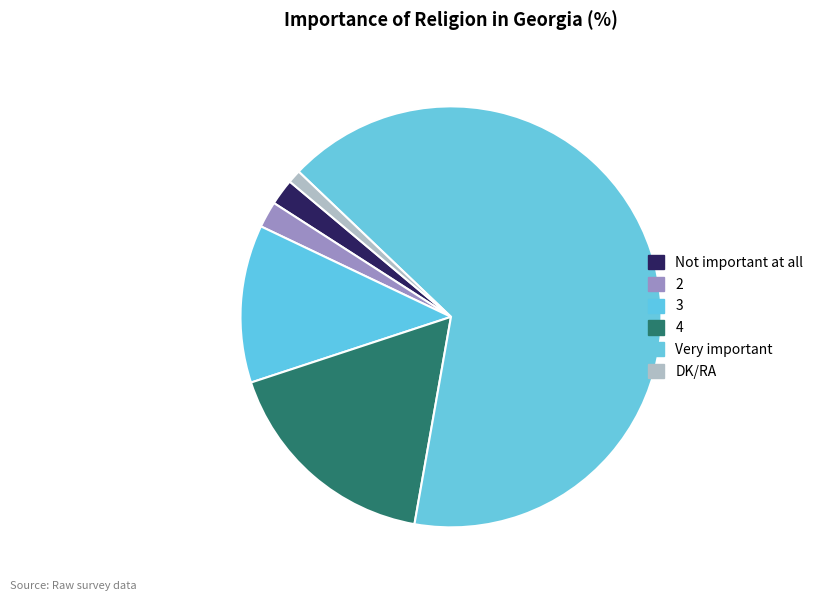

Does Very important account for over 50% of the chart?

Yes